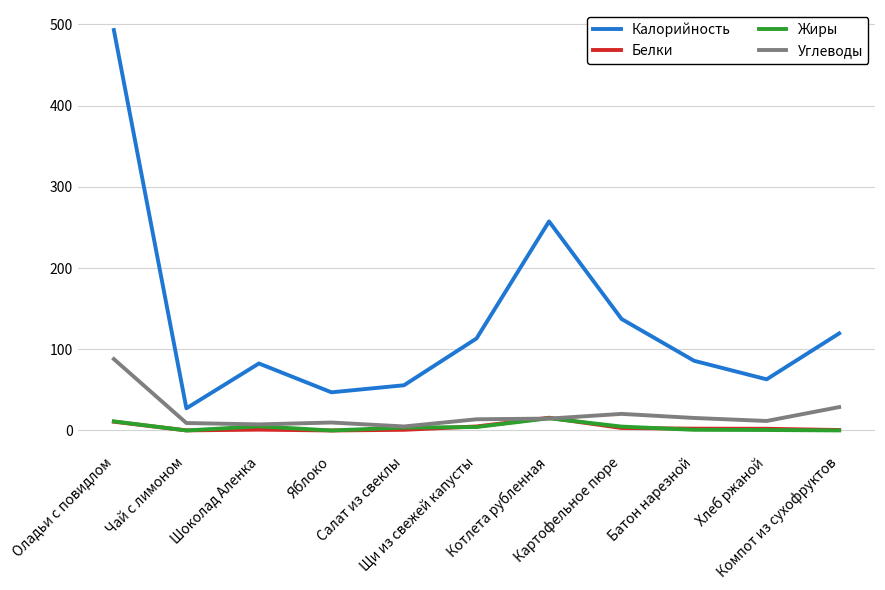

True or false: Калорийность and Белки intersect in this chart.

False